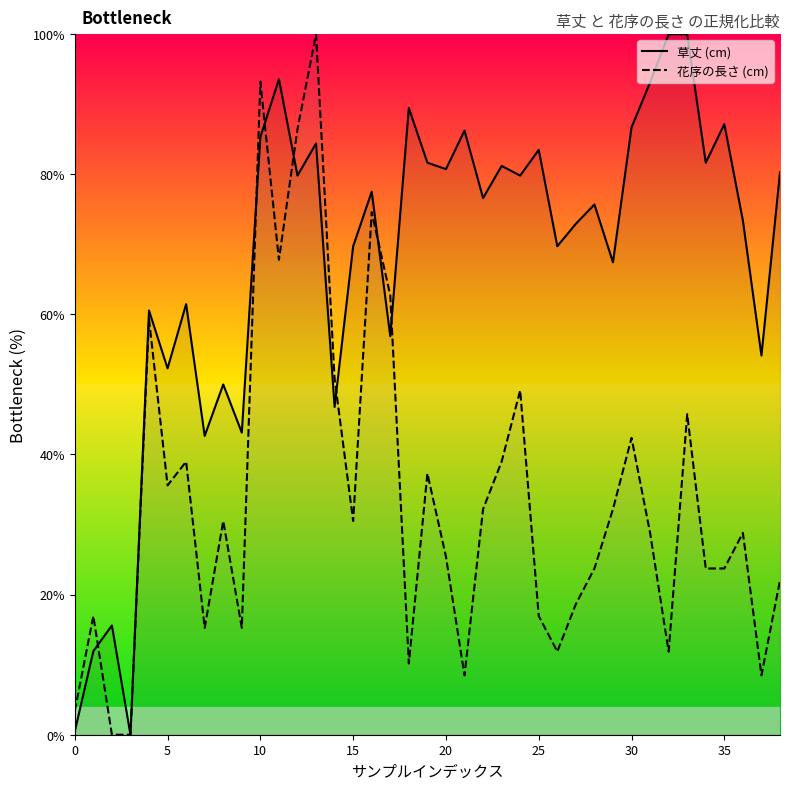

What is the label of the 24th point from the left?

23